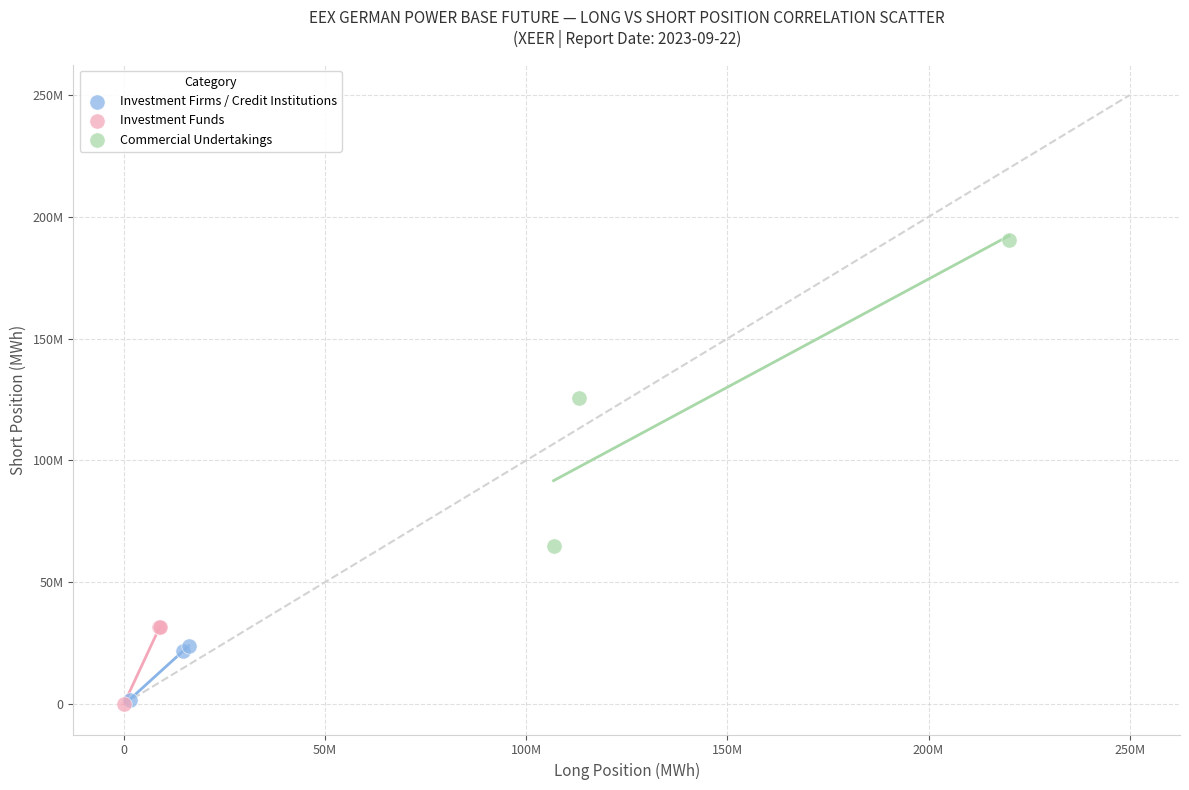

Which series contains the highest Y value?

Commercial Undertakings